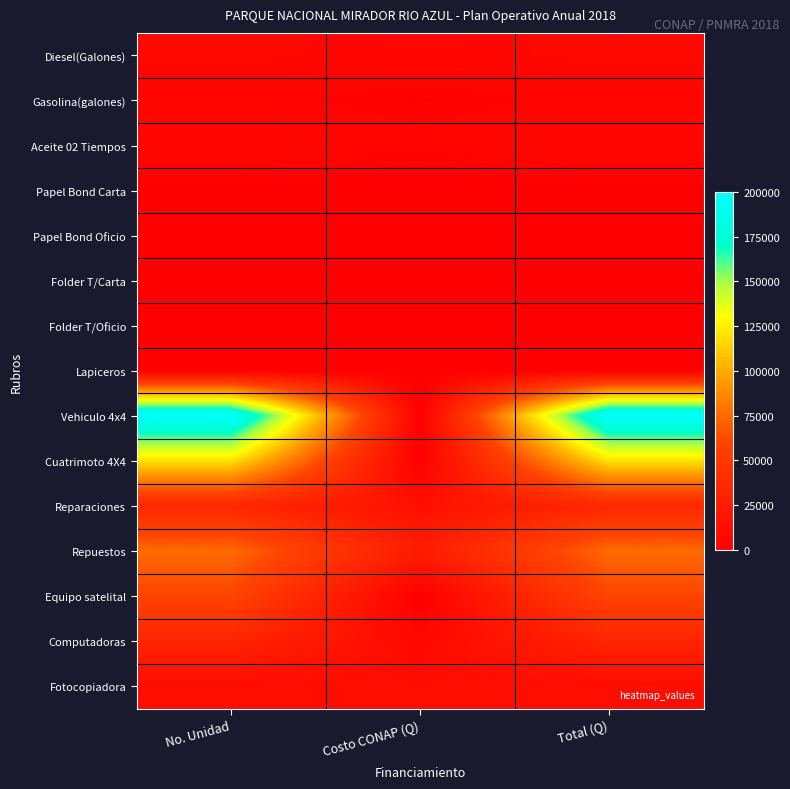

Which series has the largest total across all categories?

Vehiculo 4x4